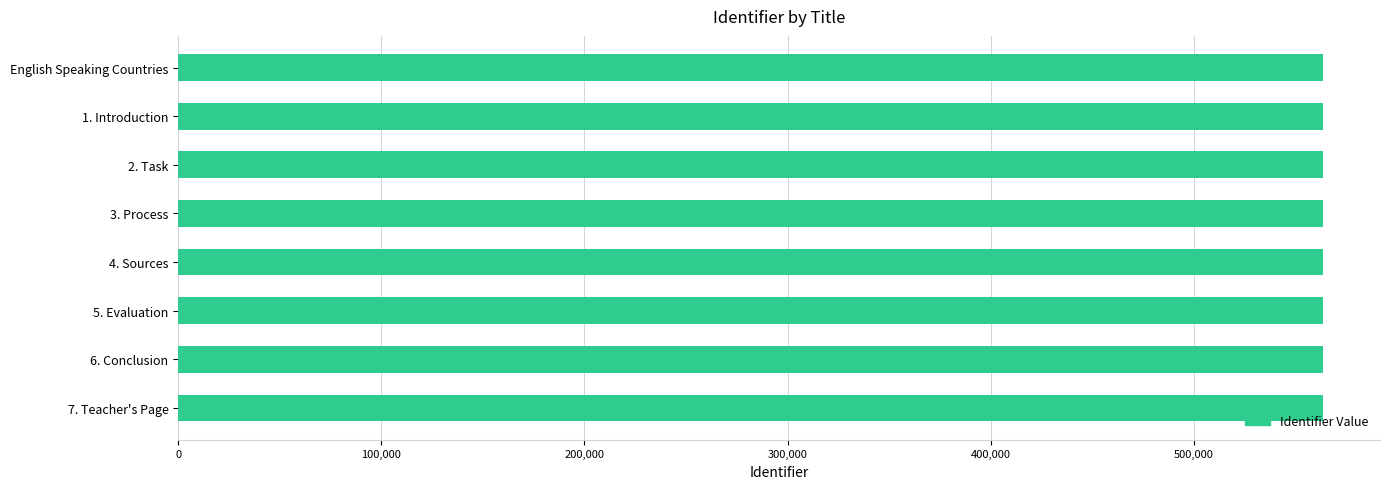

The value at 7. Teacher's Page is 563358. True or false?

True